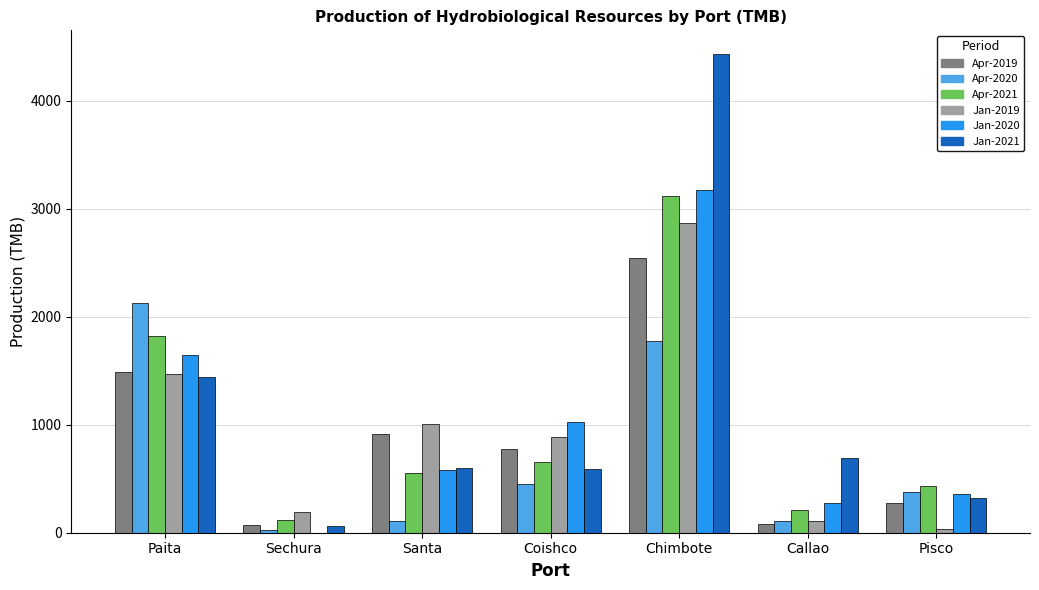

Between Paita and Santa, which series saw the biggest shift?

Apr-2020